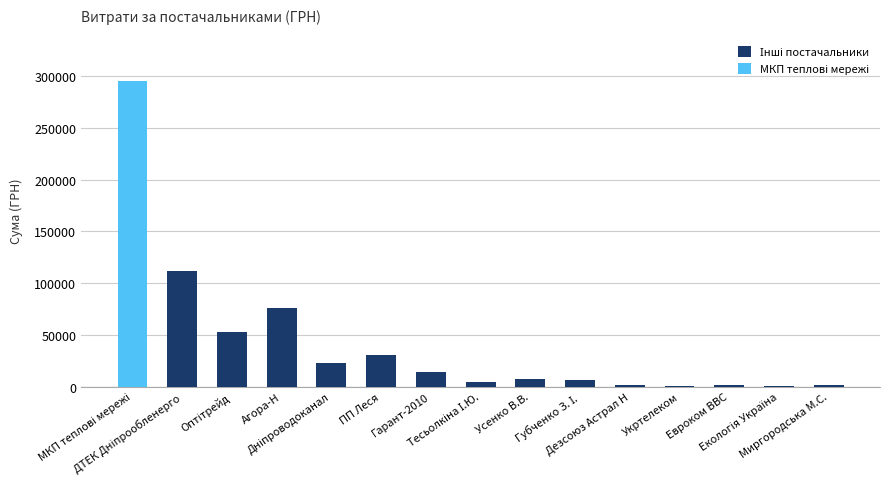

How many positive values does the Інші постачальники series have?

14